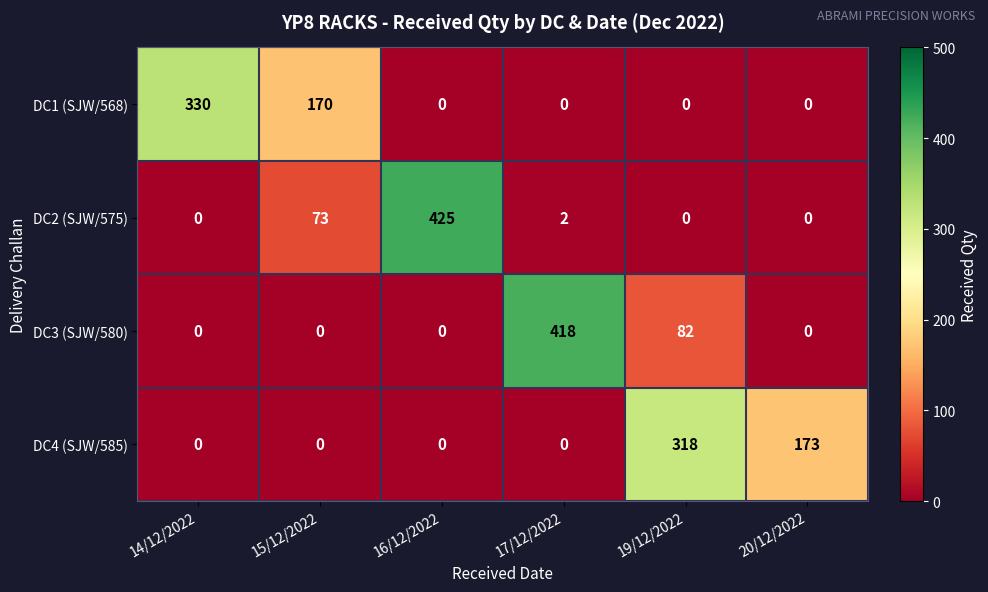

Count the number of categories in the chart.

6